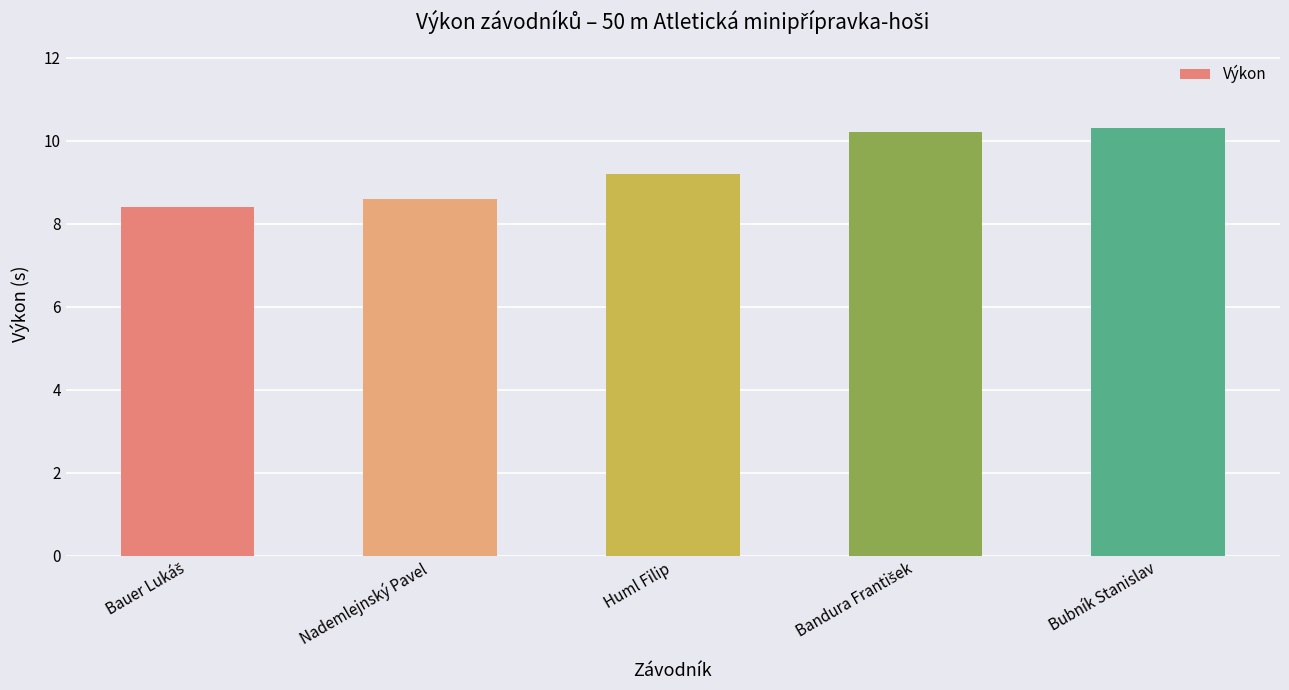

At which label does the data first exceed 9?

Huml Filip